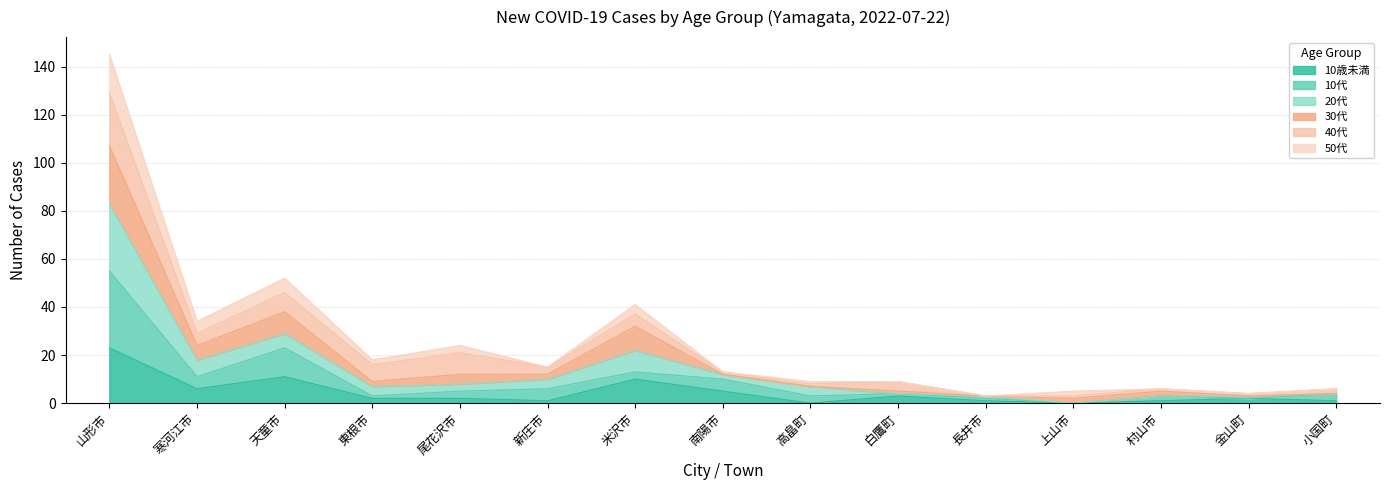

What is the sum of the 10歳未満 values at 高畠町 and 山形市?

23